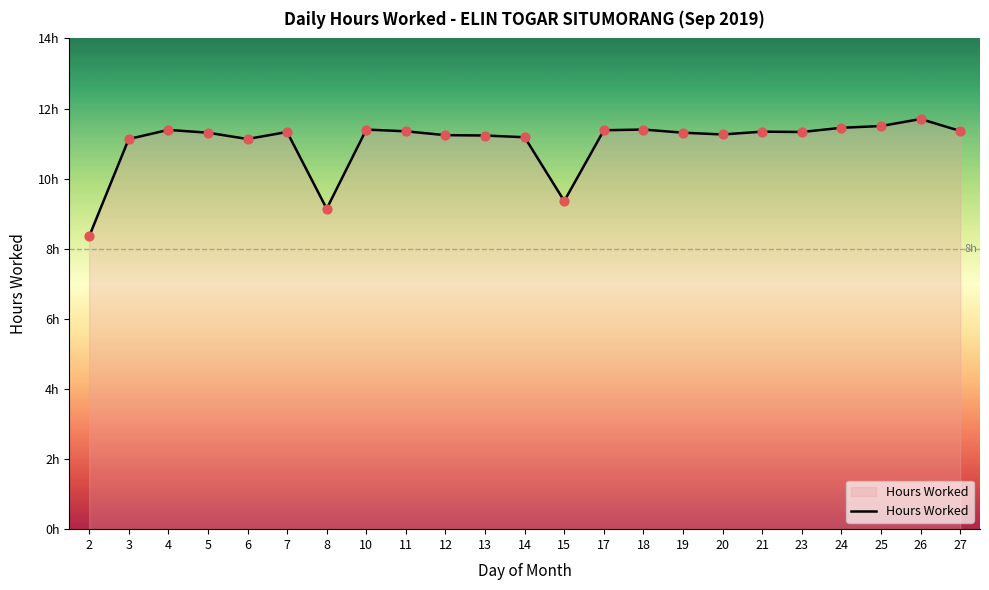

Which has a higher value, 14 or 20?

20